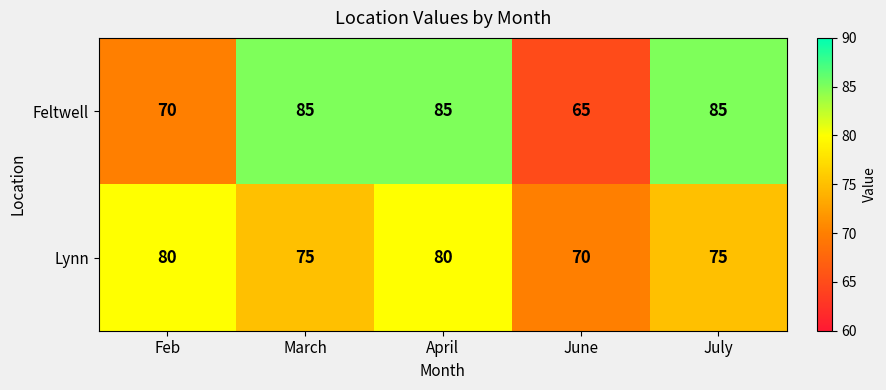

What is the spread (max minus min) of values at April?

5